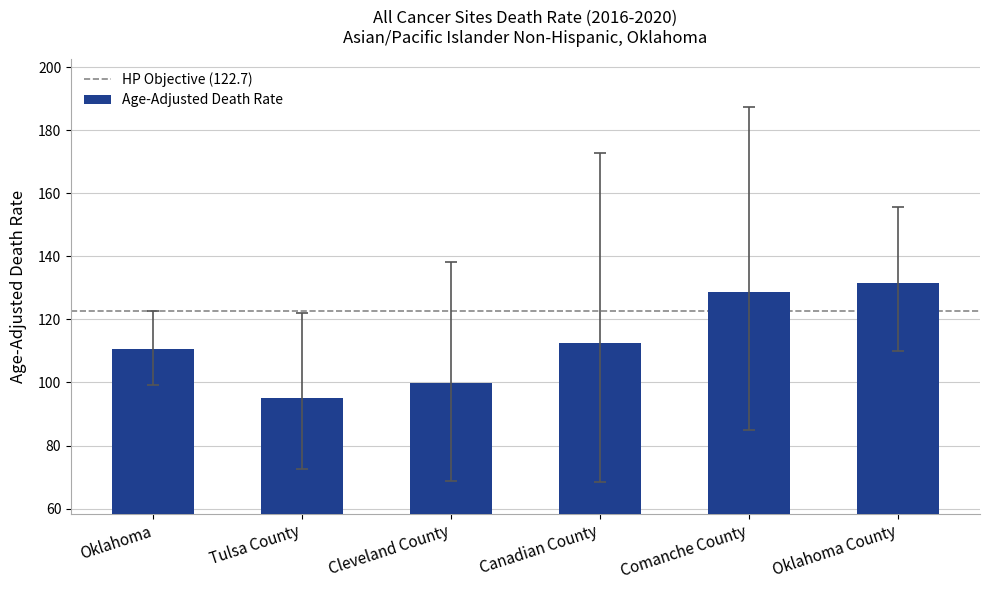

How many bars are there in total?

6